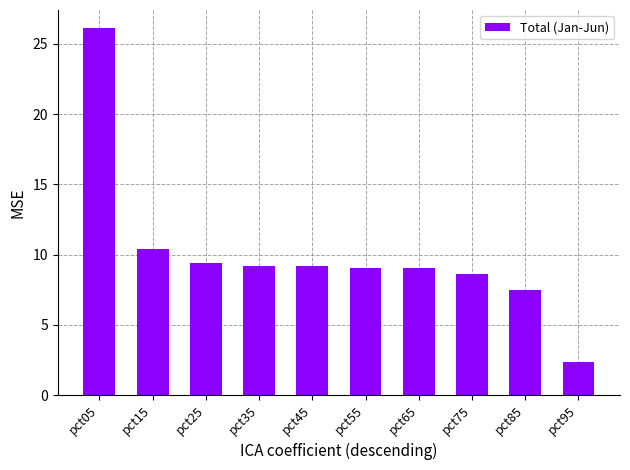

The chart shows a value of 8.6 at pct75. True or false?

True